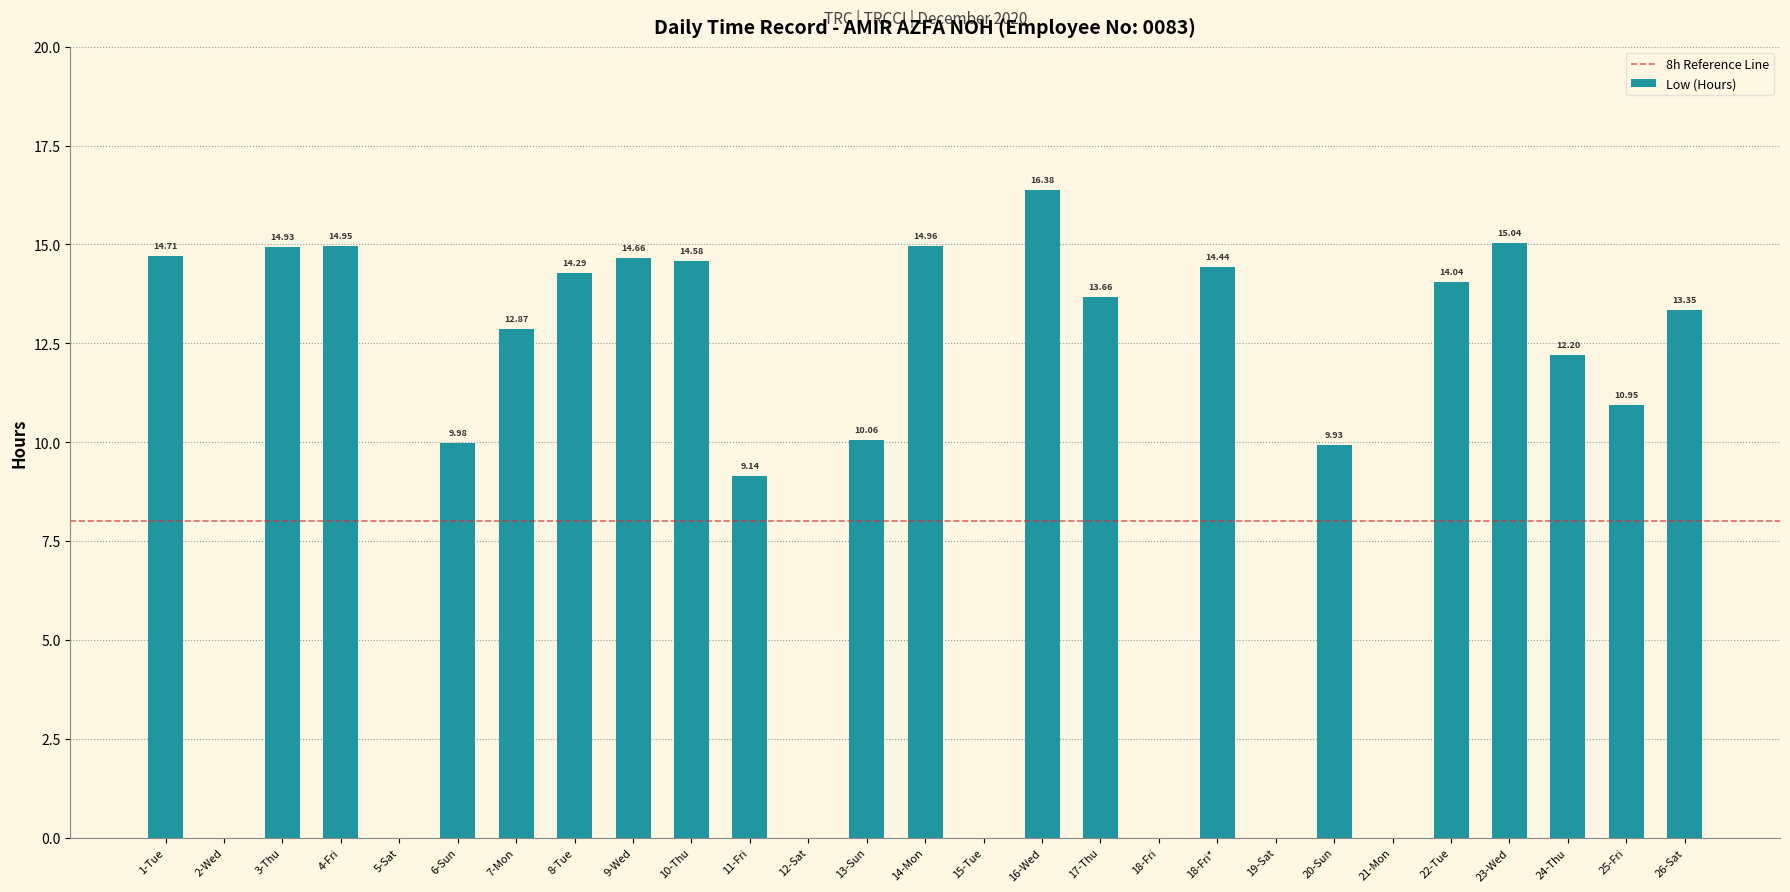

What is the change in value from 14-Mon to 24-Thu?

-2.8